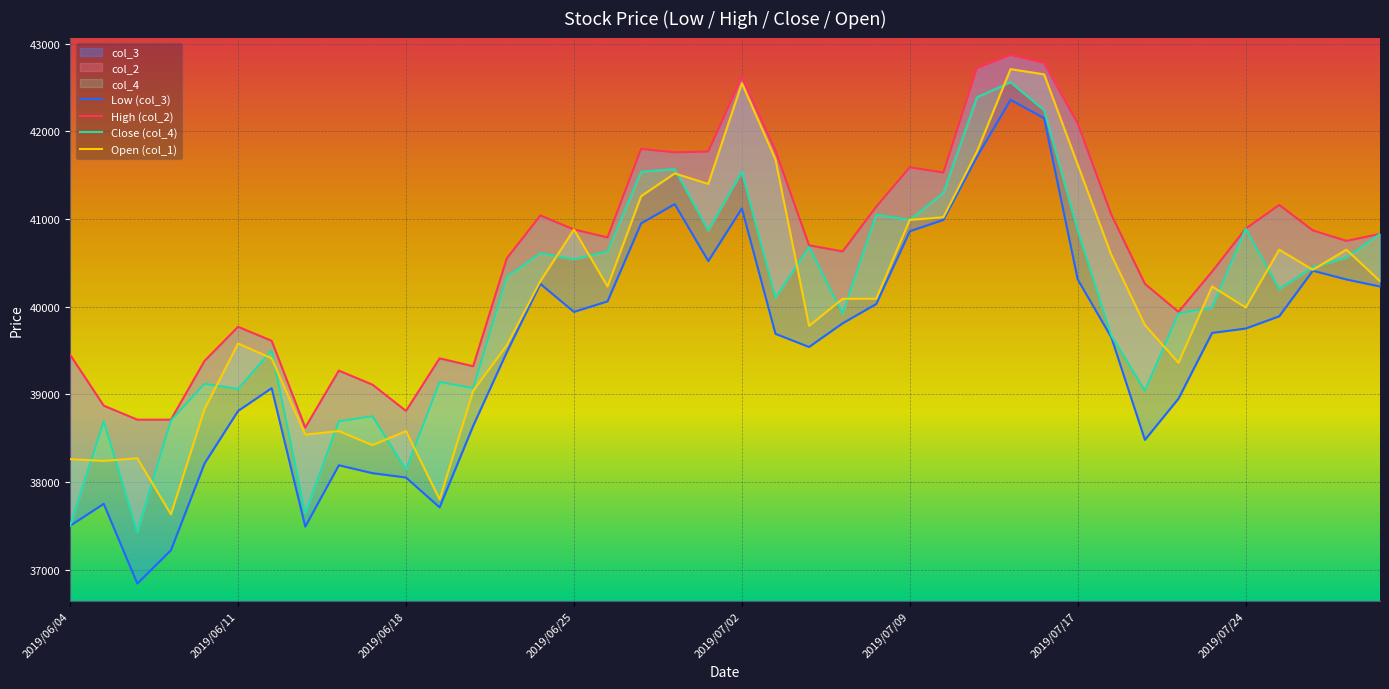

What are all the series names shown in the legend?

col_3, col_2, col_4, col_1